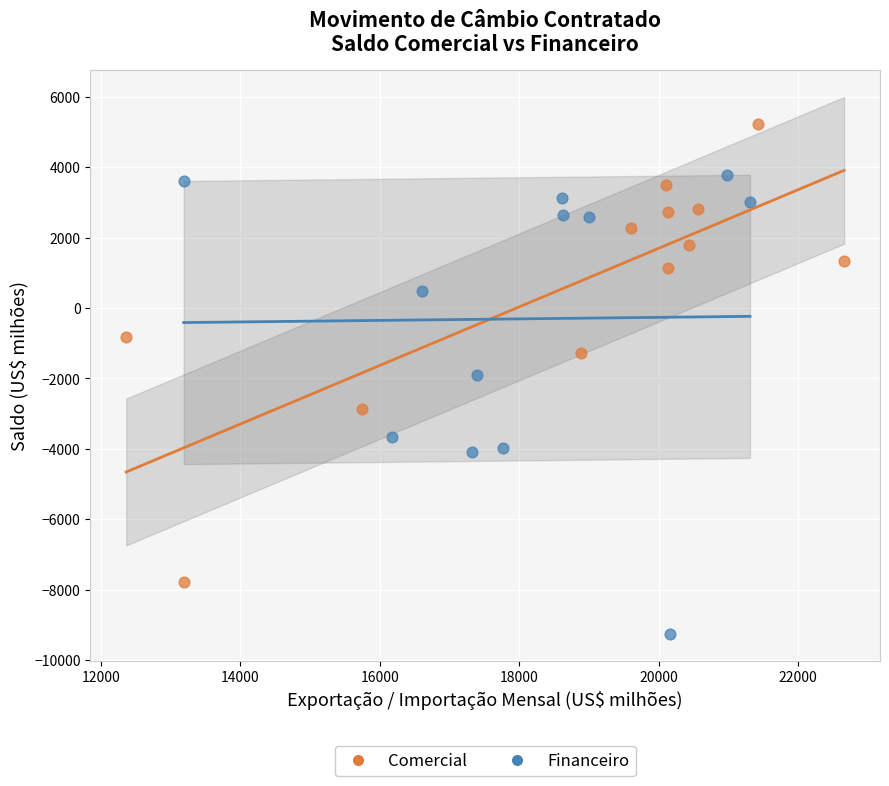

Which series reaches the maximum Y coordinate?

Comercial